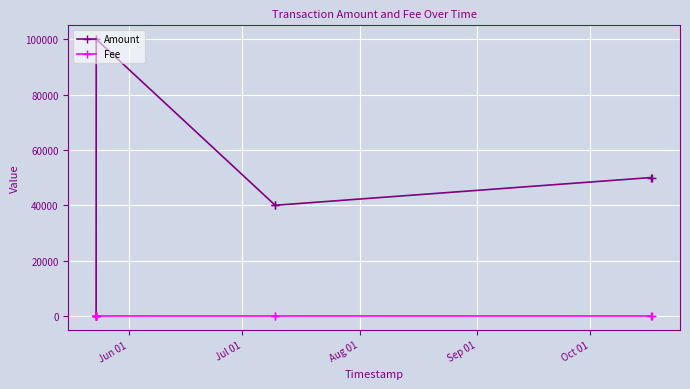

What are all the series names shown in the legend?

Amount, Fee